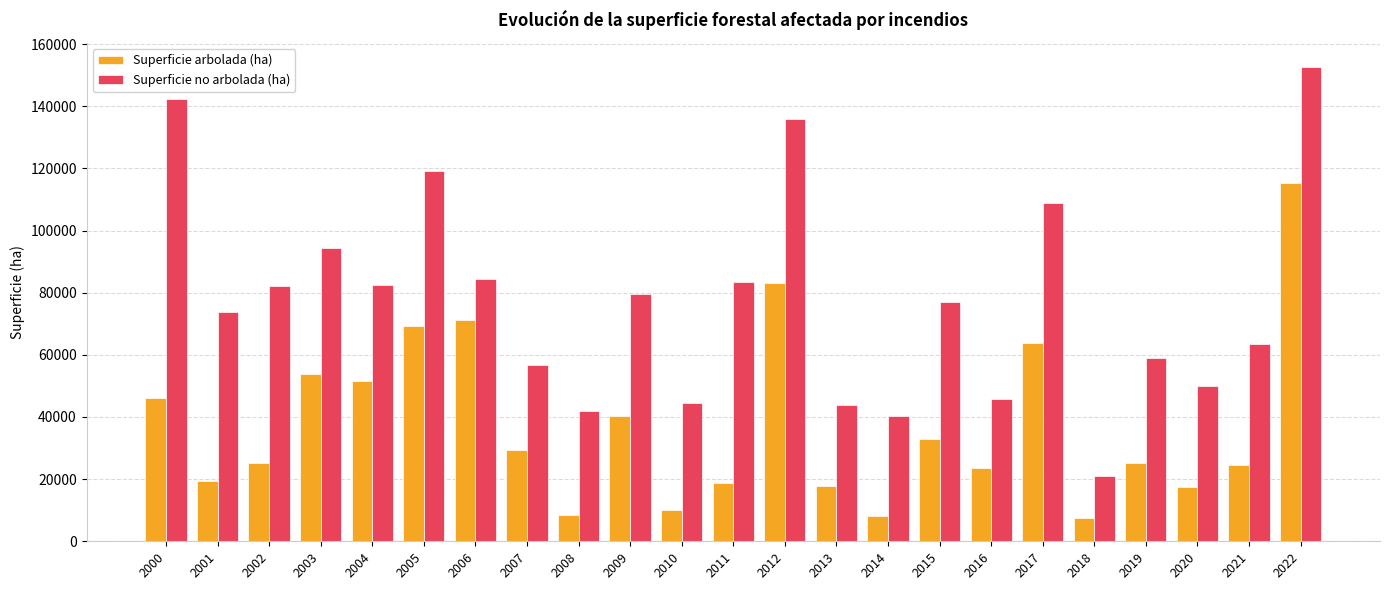

The Superficie no arbolada (ha) series shows 21042.4 at 2018. True or false?

True